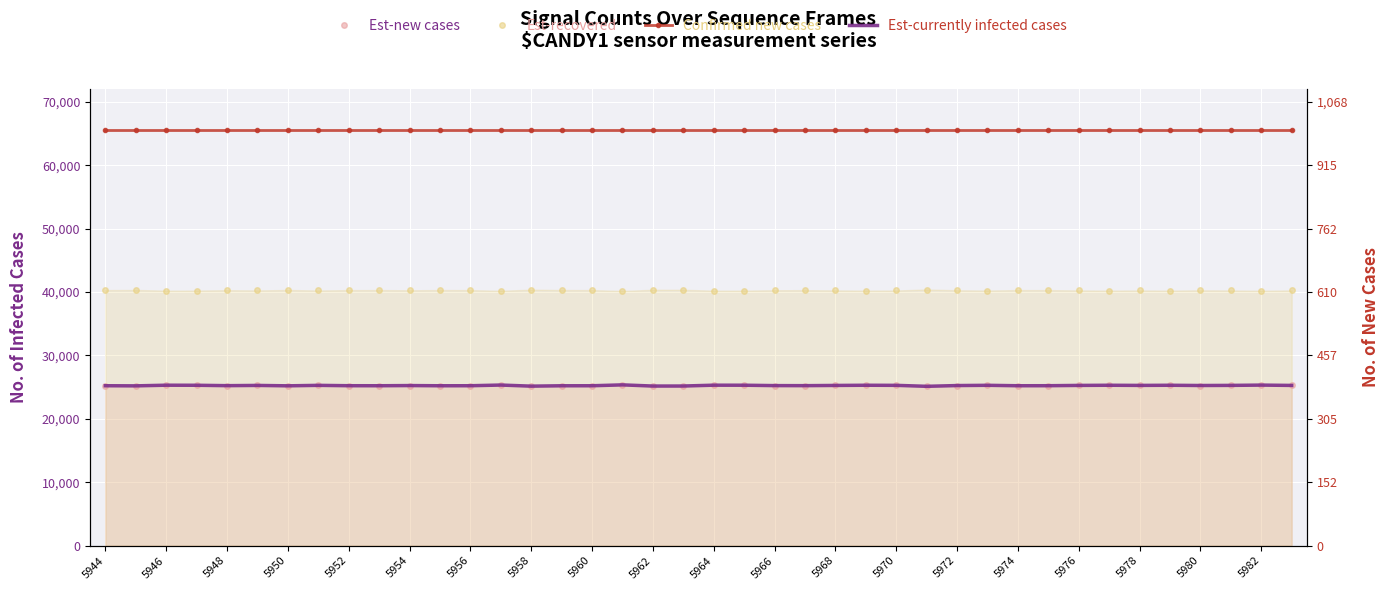

Which series changed the most between 26 and 37?

Est-new cases